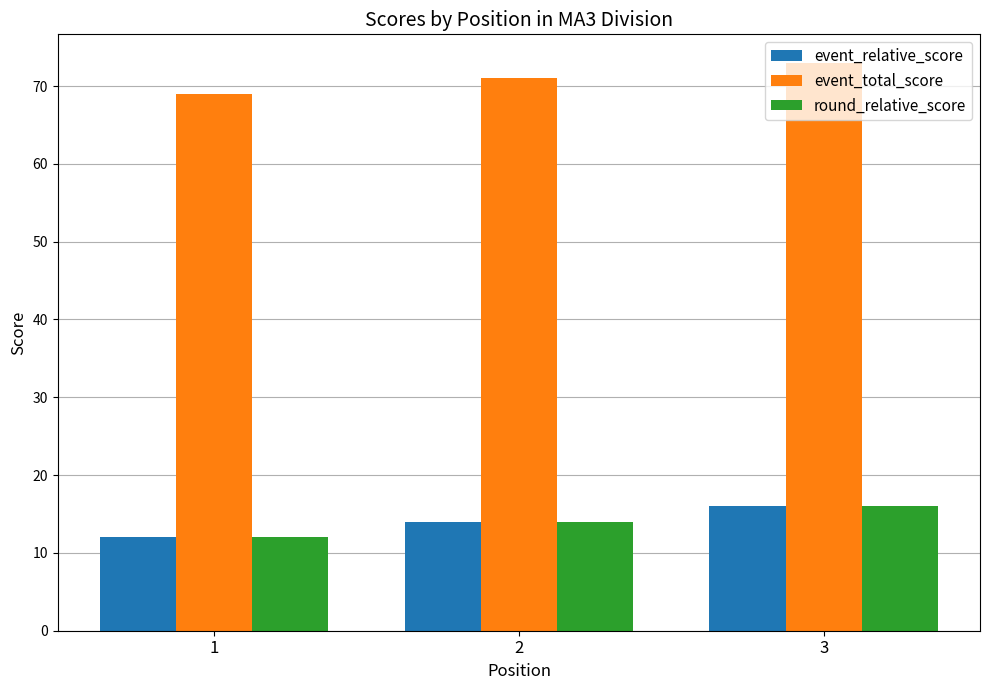

What is the sum of the event_relative_score values at 2 and 3?

30